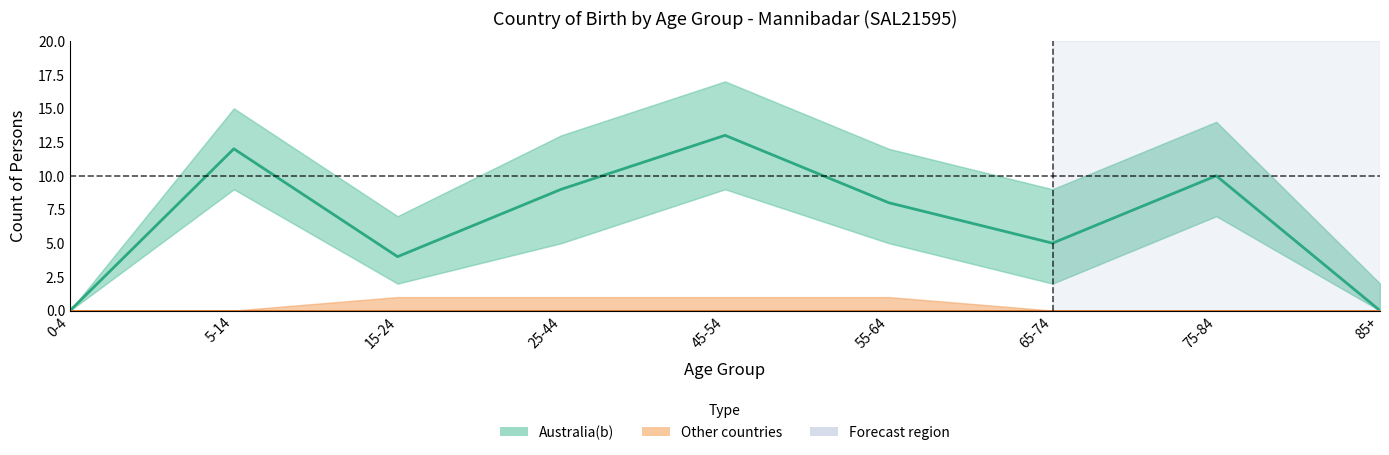

At 85+, list the series in order from smallest to largest.

Australia(b), Other countries